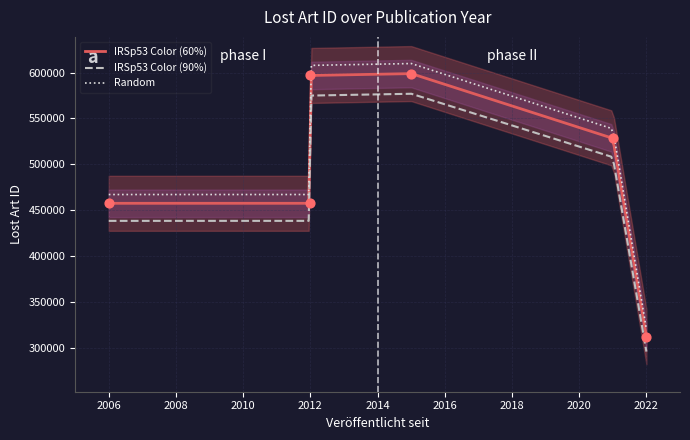

True or false: Random and IRSp53 Color (60%) intersect in this chart.

False